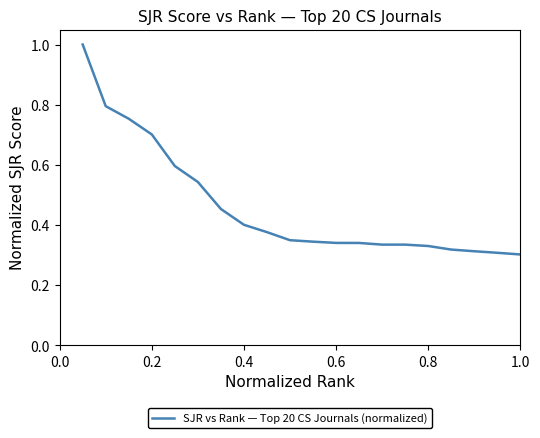

What is the difference between the maximum and minimum values?

0.7